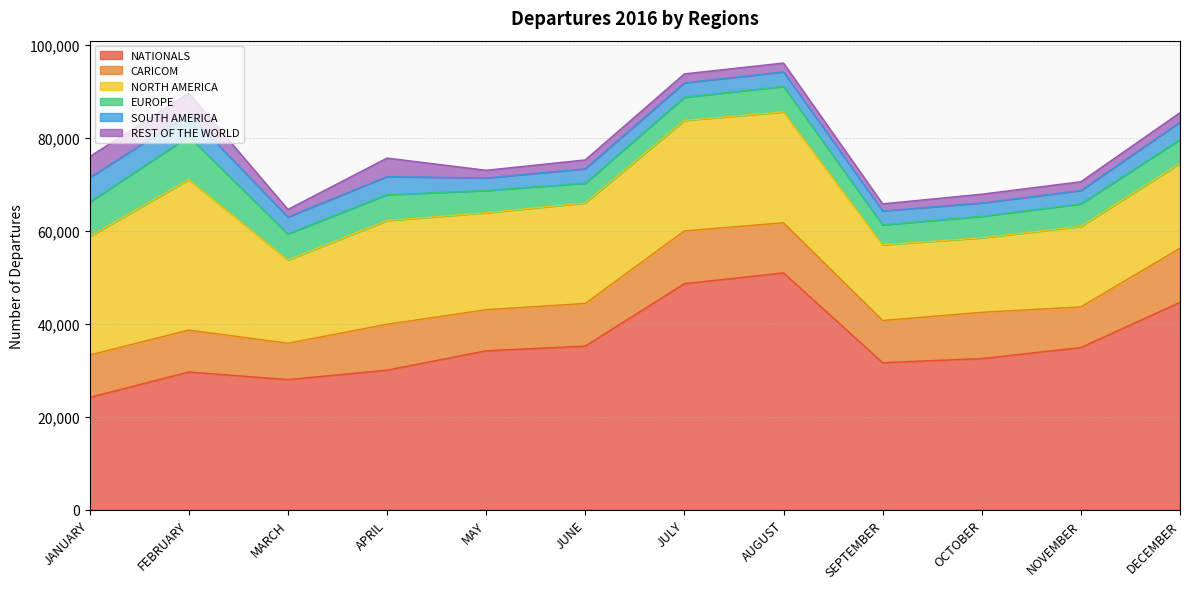

Rank the categories by NATIONALS value from lowest to highest.

JANUARY, MARCH, FEBRUARY, APRIL, SEPTEMBER, OCTOBER, MAY, NOVEMBER, JUNE, DECEMBER, JULY, AUGUST